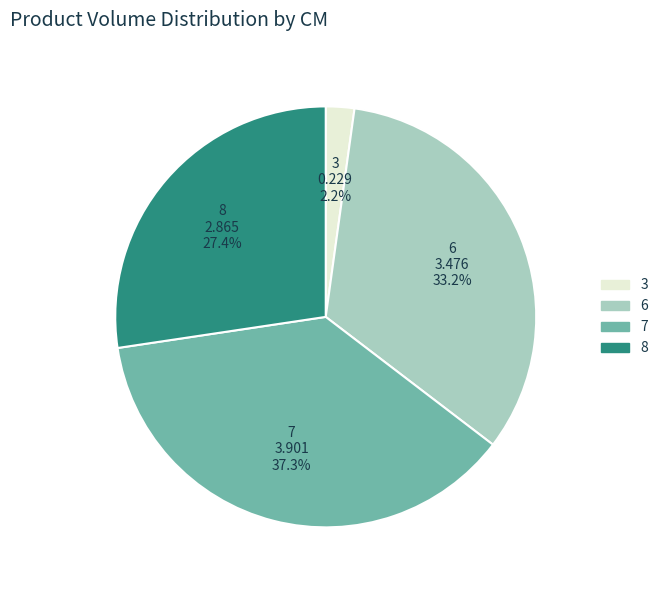

Does 6 account for over 50% of the chart?

No